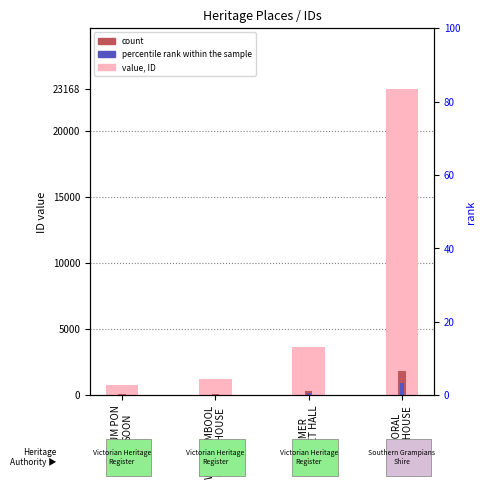

Which series has the widest spread of values?

value, ID (light)